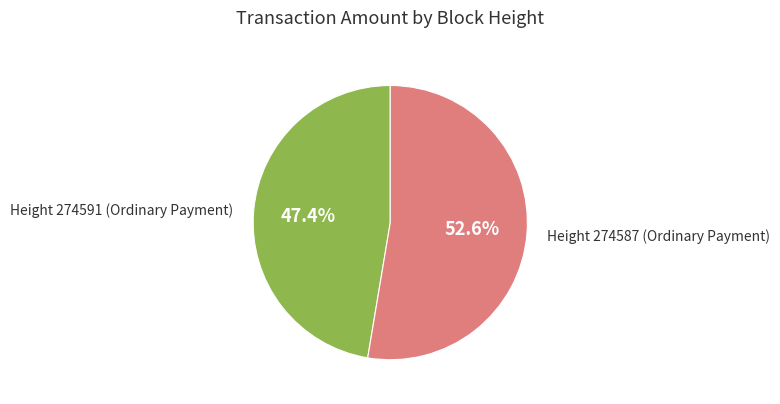

Is there a majority slice in this chart?

Yes